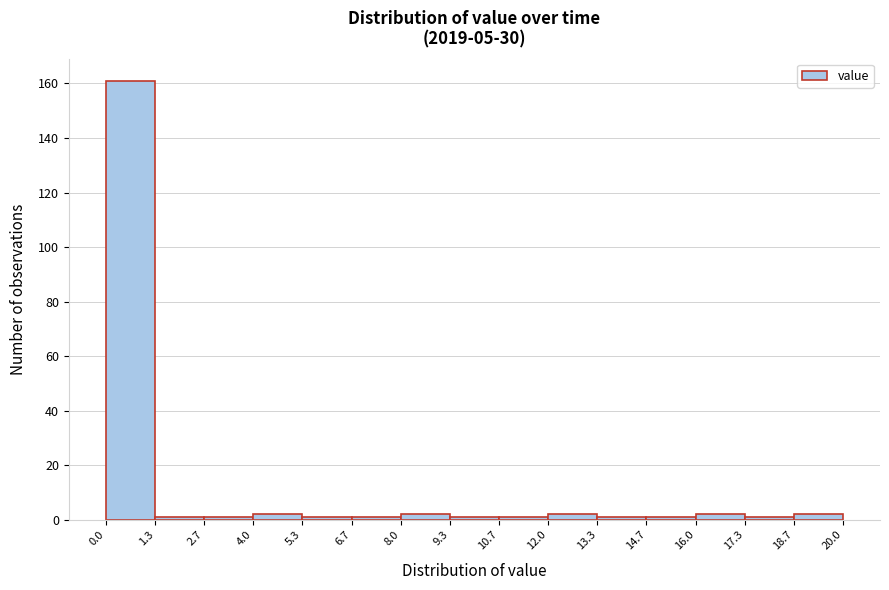

Reading left to right, list every bar in this chart as the range it spans on the x-axis followed by its height. The values are not printed on the chart, so give them approximately, as read against the axis.

0.0 to 1.3: 162
1.3 to 2.7: under 2
2.7 to 4.0: under 2
4.0 to 5.3: 2
5.3 to 6.7: under 2
6.7 to 8.0: under 2
8.0 to 9.3: 2
9.3 to 10.7: under 2
10.7 to 12.0: under 2
12.0 to 13.3: 2
13.3 to 14.7: under 2
14.7 to 16.0: under 2
16.0 to 17.3: 2
17.3 to 18.7: under 2
18.7 to 20.0: 2